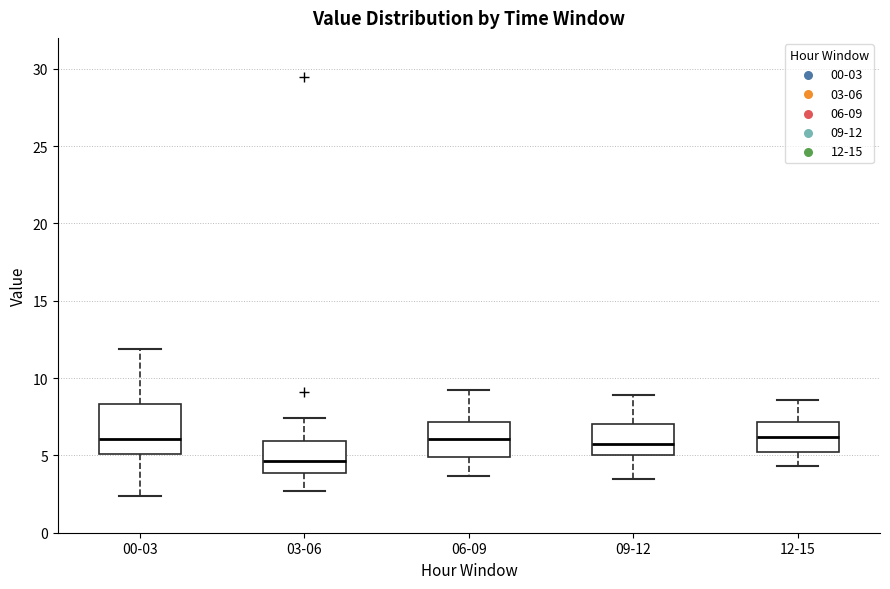

Comparing the boxes themselves (not the whiskers), which one is the tallest?

00-03